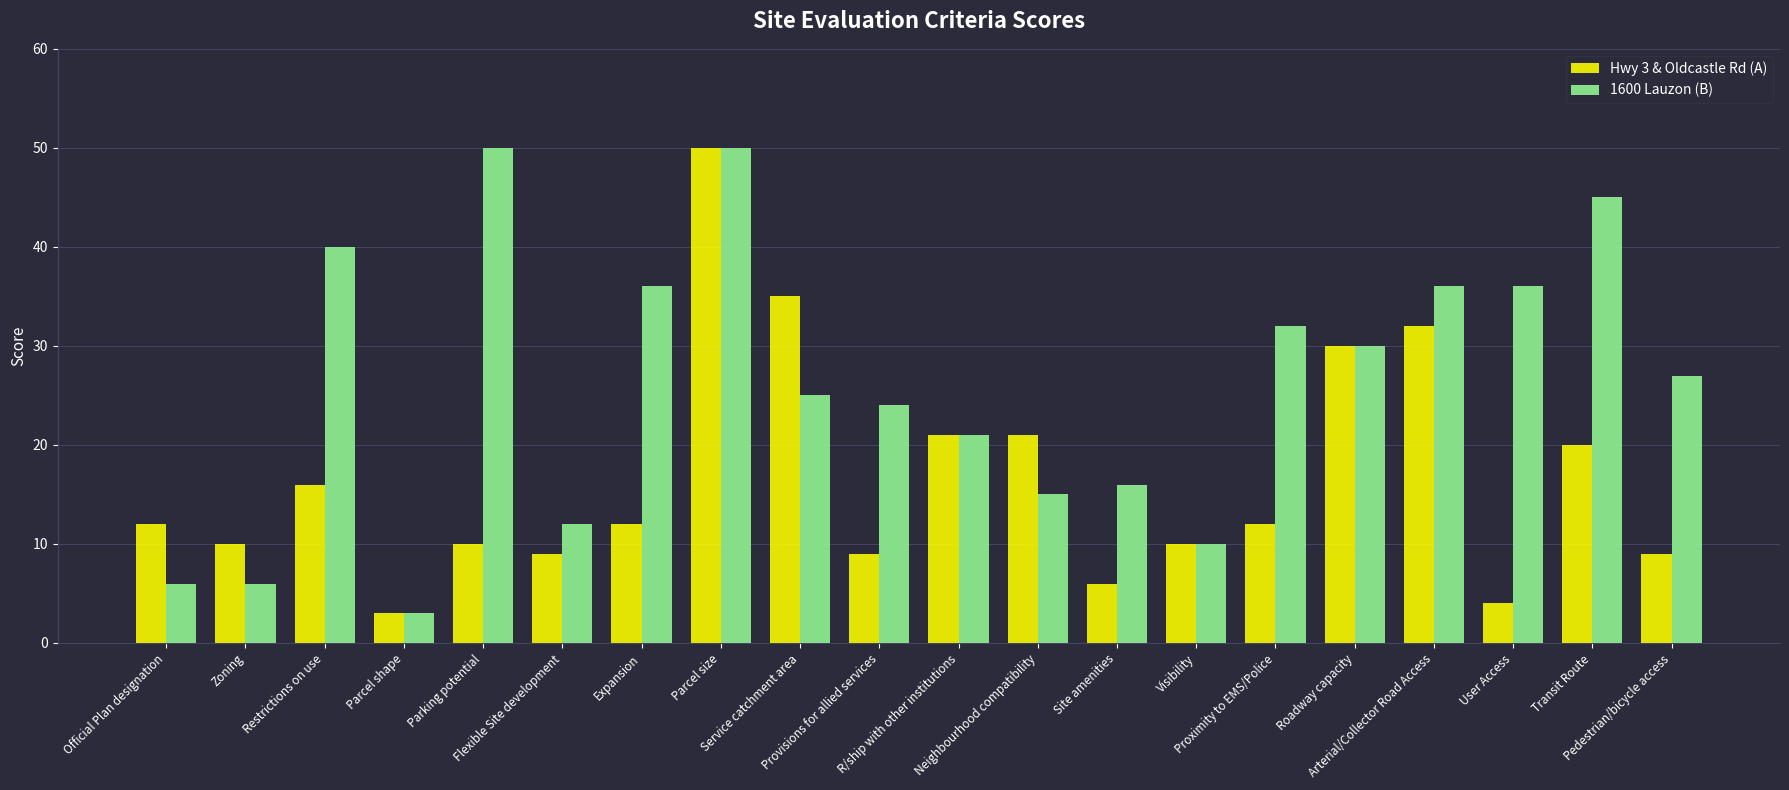

Reading right to left, what are all the values shown in this chart?

Hwy 3 & Oldcastle Rd (A): Pedestrian/bicycle access=9	Transit Route=20	User Access=4	Arterial/Collector Road Access=32	Roadway capacity=30	Proximity to EMS/Police=12	Visibility=10	Site amenities=6	Neighbourhood compatibility=21	R/ship with other institutions=21	Provisions for allied services=9	Service catchment area=35	Parcel size=50	Expansion=12	Flexible Site development=9	Parking potential=10	Parcel shape=3	Restrictions on use=16	Zoning=10	Official Plan designation=12
1600 Lauzon (B): Pedestrian/bicycle access=27	Transit Route=45	User Access=36	Arterial/Collector Road Access=36	Roadway capacity=30	Proximity to EMS/Police=32	Visibility=10	Site amenities=16	Neighbourhood compatibility=15	R/ship with other institutions=21	Provisions for allied services=24	Service catchment area=25	Parcel size=50	Expansion=36	Flexible Site development=12	Parking potential=50	Parcel shape=3	Restrictions on use=40	Zoning=6	Official Plan designation=6